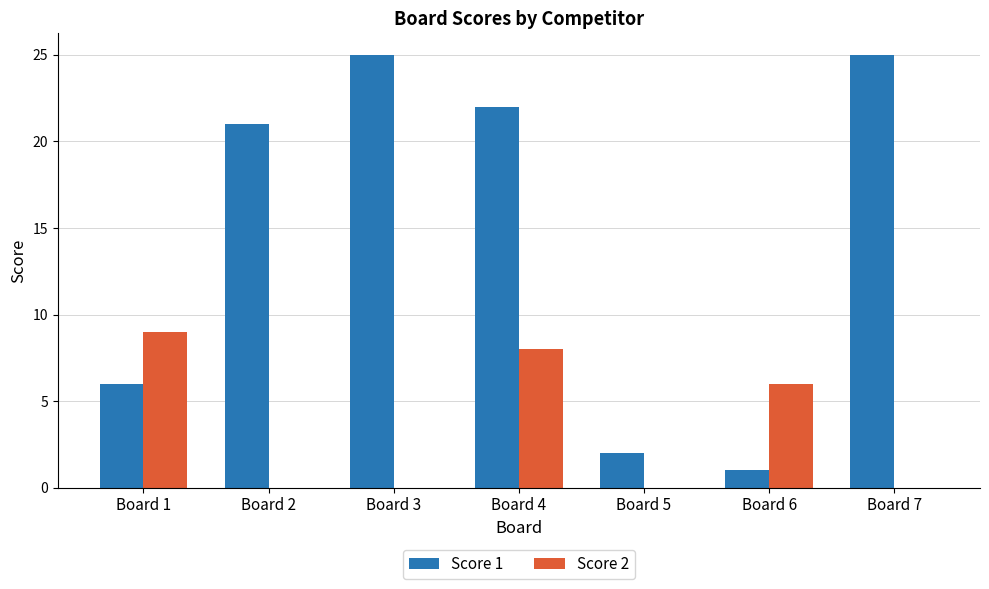

The Score 1 series shows 2 at Board 6. True or false?

False